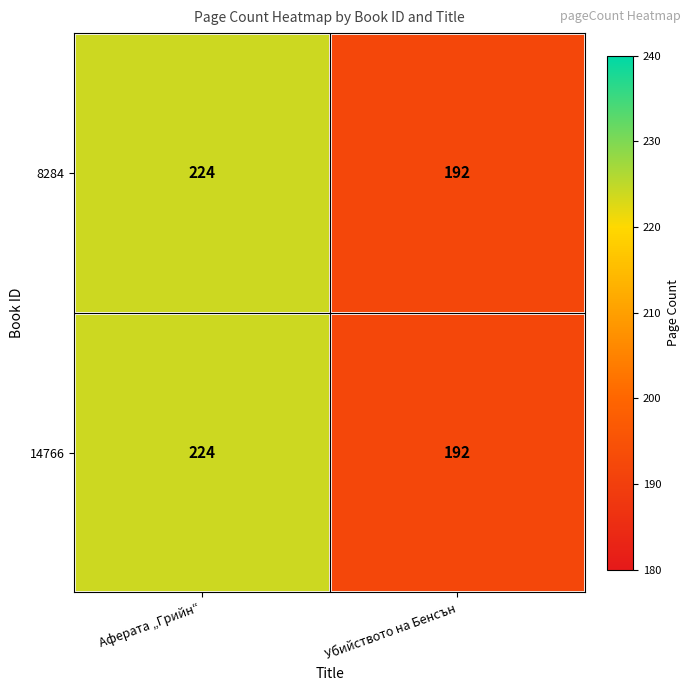

Reading right to left, transcribe all the data shown in this chart.

8284: Убийството на Бенсън=192	Аферата „Грийн“=224
14766: Убийството на Бенсън=192	Аферата „Грийн“=224